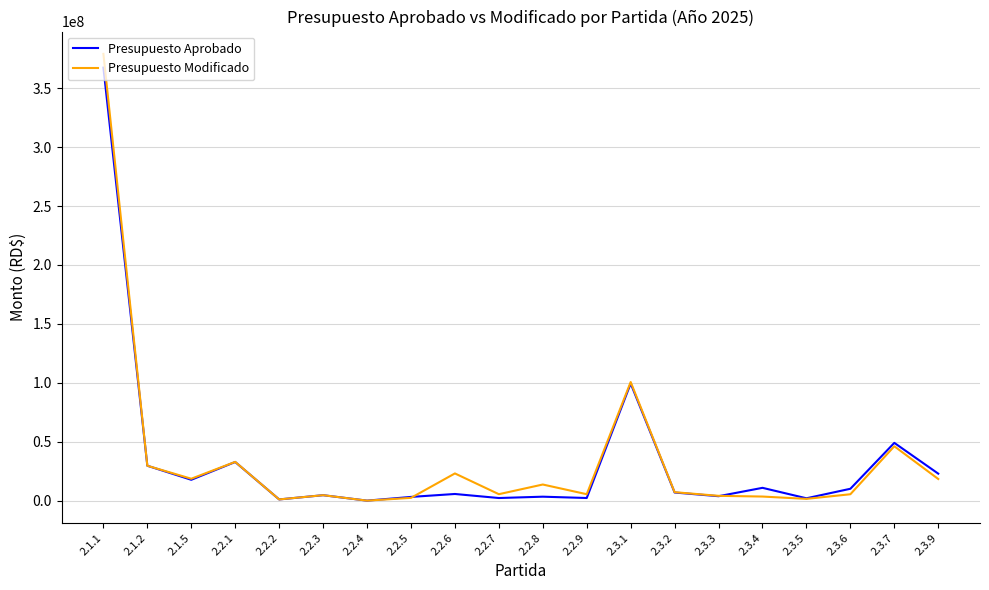

What is the greatest value displayed?

379150144